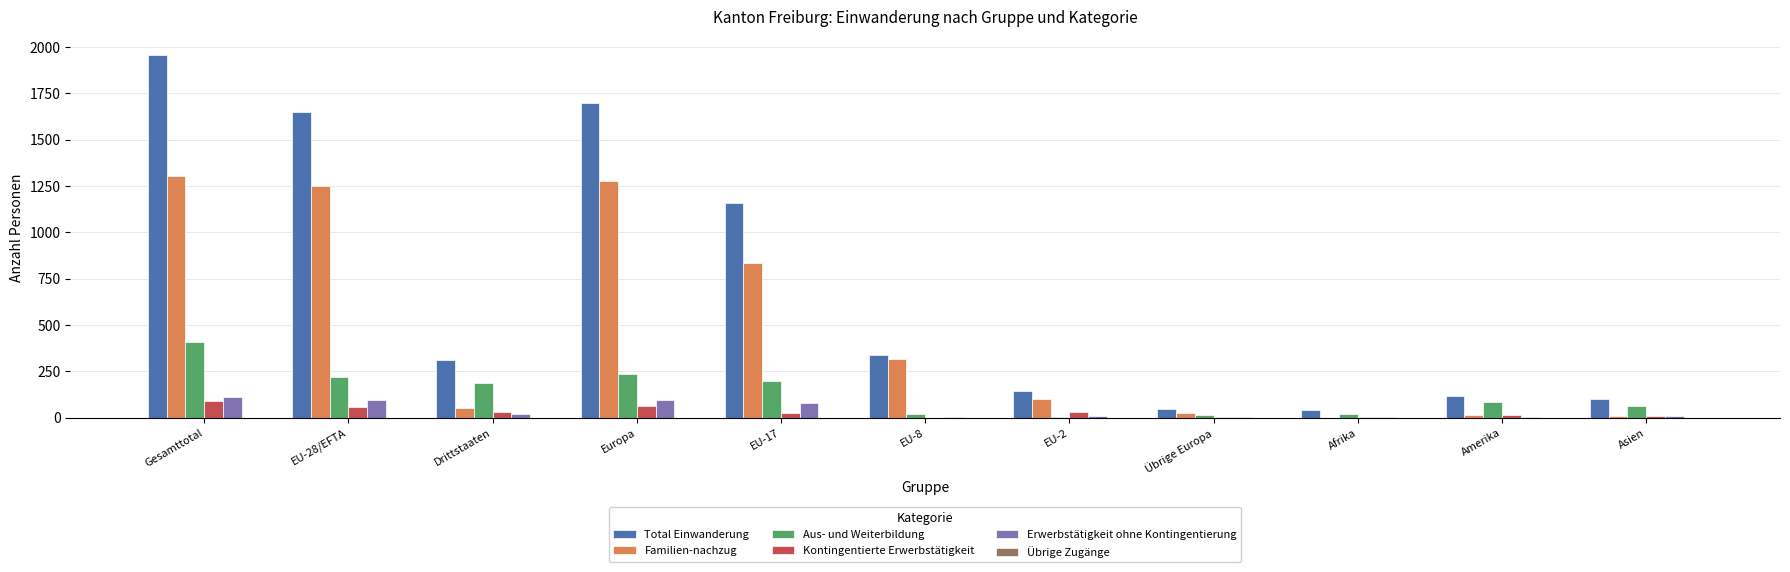

Where is Total Einwanderung nearest to the value 1000?

EU-17